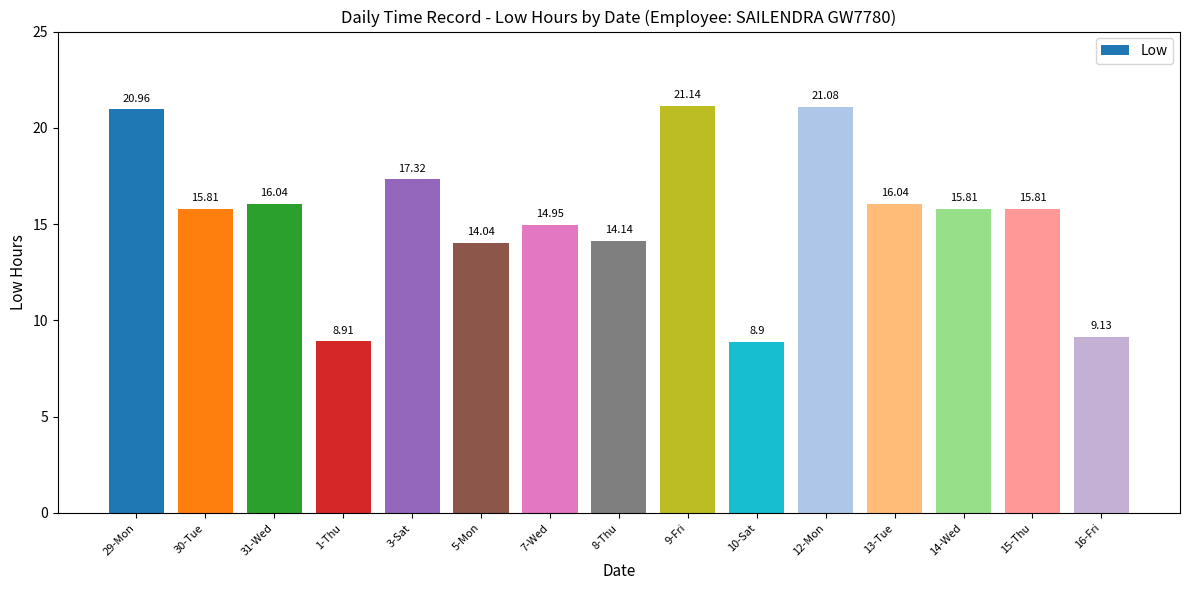

Is it true that the value at 13-Tue is 16.0?

True